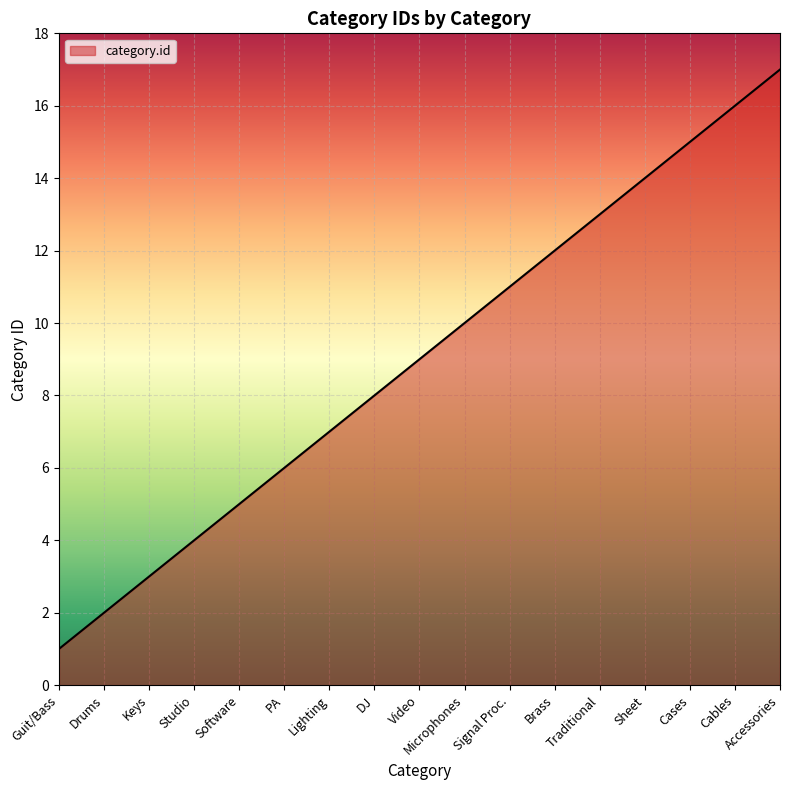

Reading right to left, what are all the values shown in this chart?

17	16	15	14	13	12	11	10	9	8	7	6	5	4	3	2	1